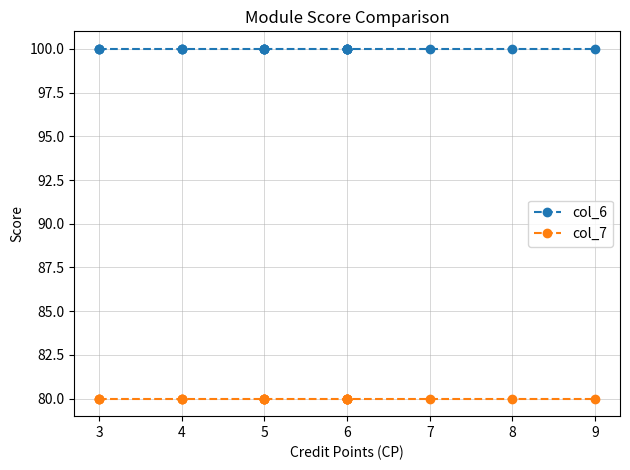

What is the value of the col_7 point at the 5th from the left?

80